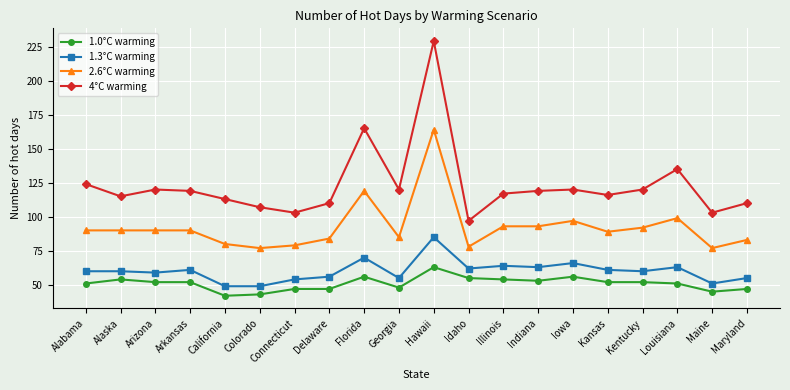

What is the smallest value displayed?

42